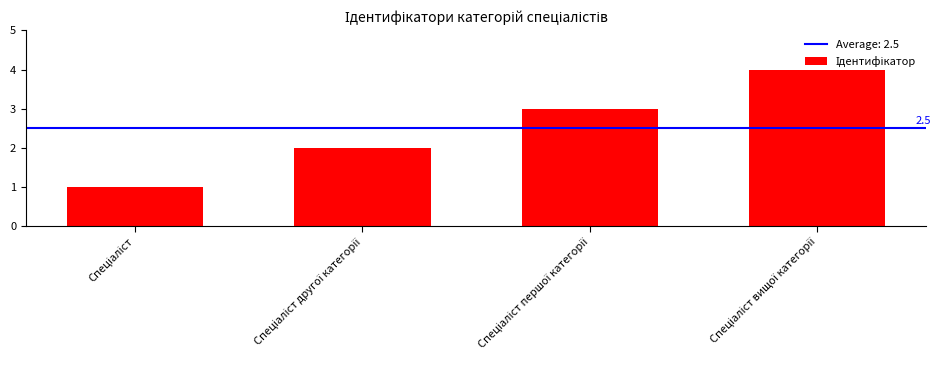

What is the greatest value displayed?

4